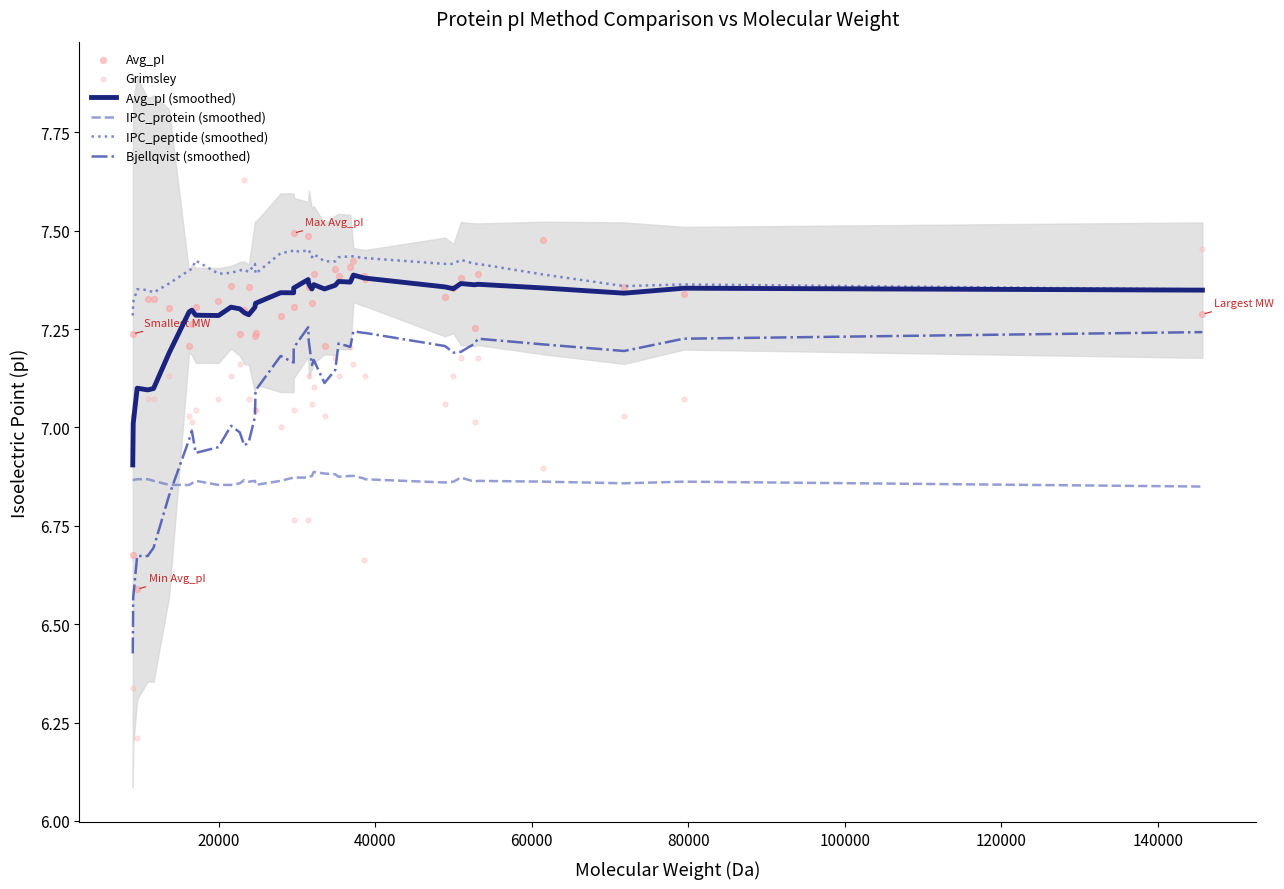

True or false: IPC_protein (smoothed) and IPC_peptide (smoothed) cross at least once.

False